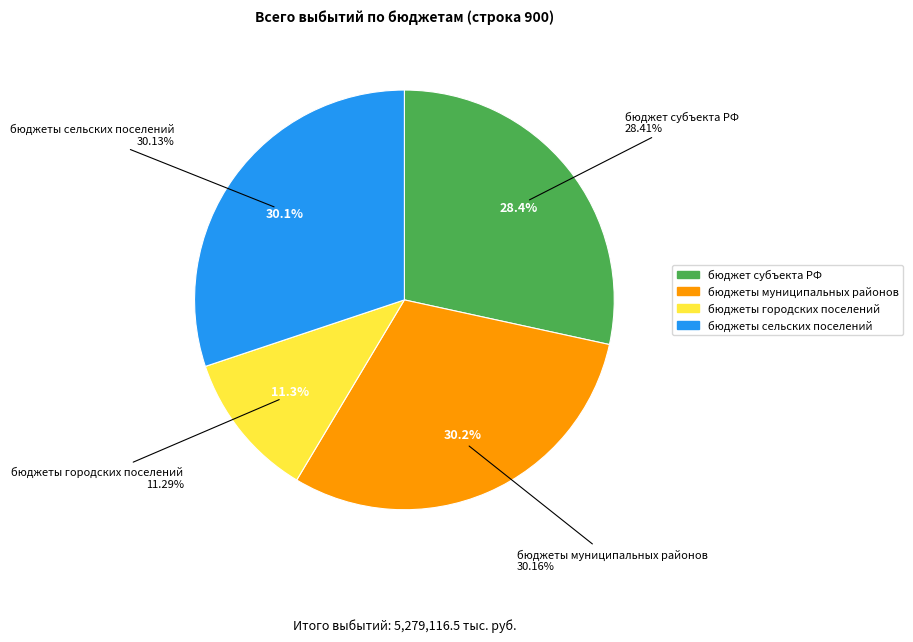

Which has a higher value, бюджеты городских поселений or бюджет субъекта Российской Федерации?

бюджет субъекта Российской Федерации